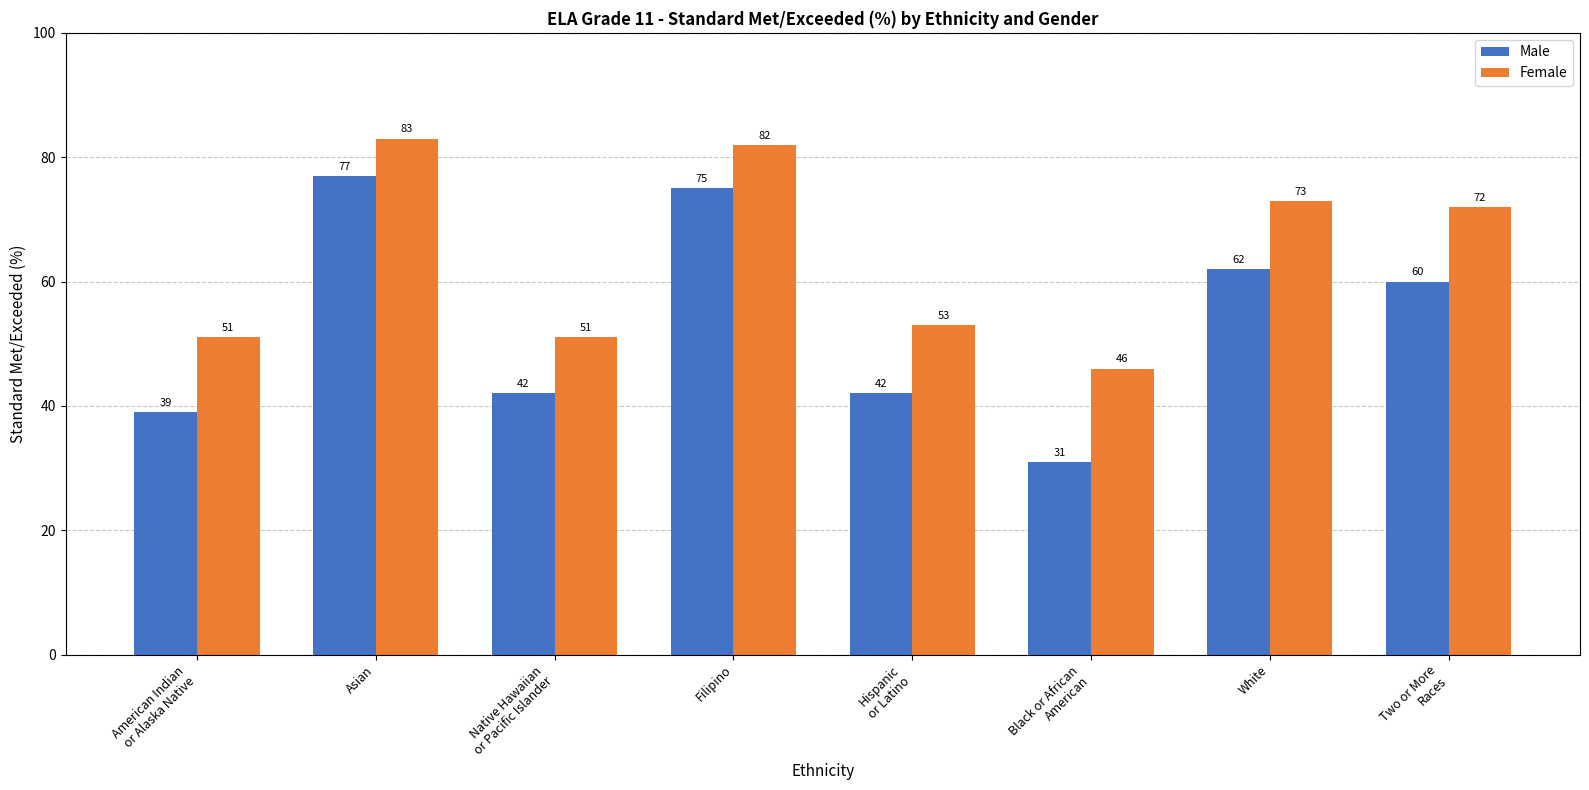

True or false: Female has a value of 123 at Two or More
Races.

False